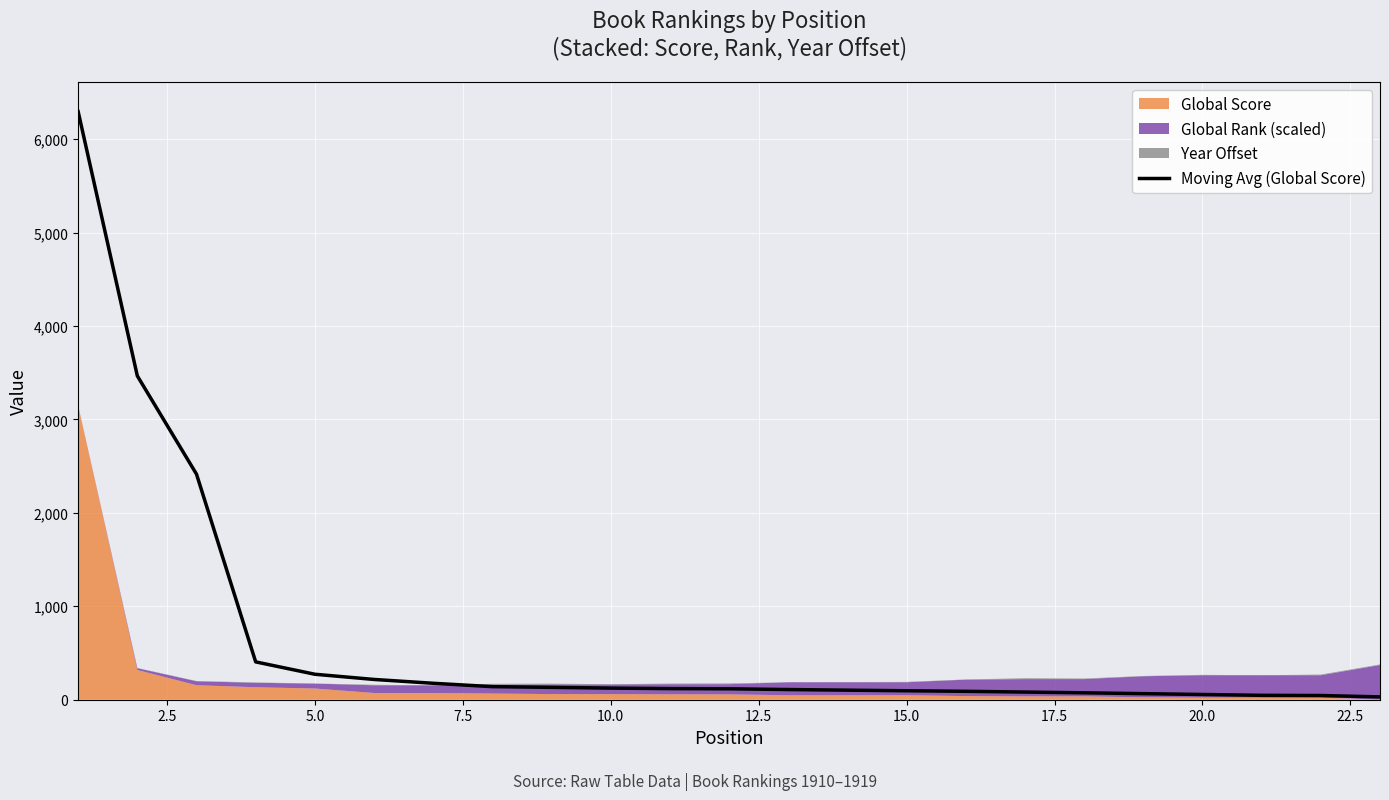

What is the value of the 18th point from the left?

74.0